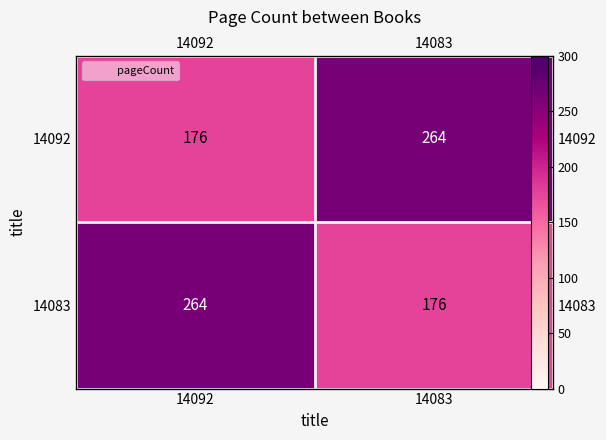

At which category is the sum across all series the highest?

14092